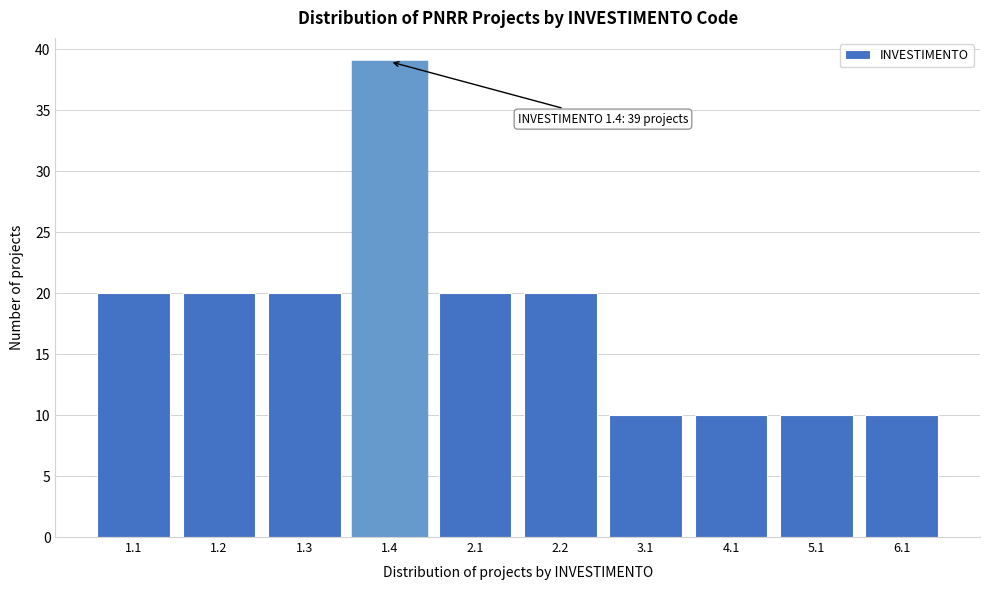

Reading left to right, what are all the values shown in this chart?

20	20	20	39	20	20	10	10	10	10